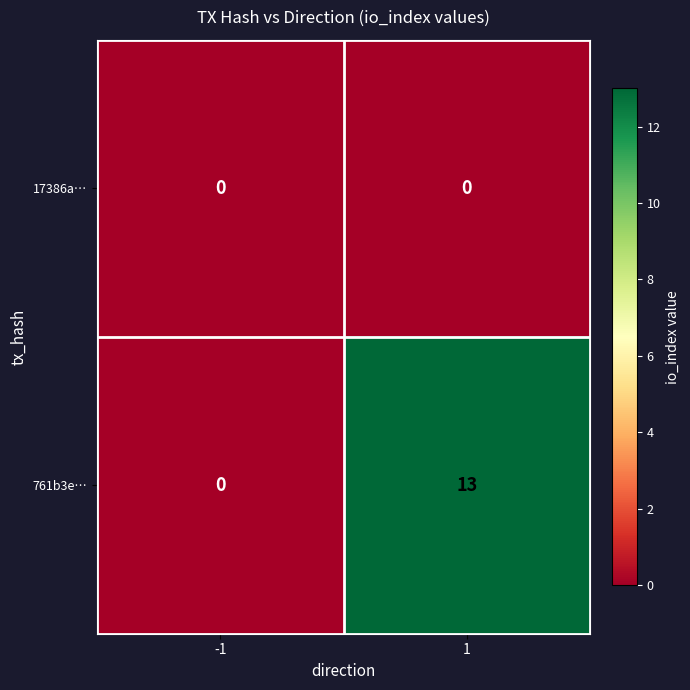

What is the sum of all 761b3e… values?

13